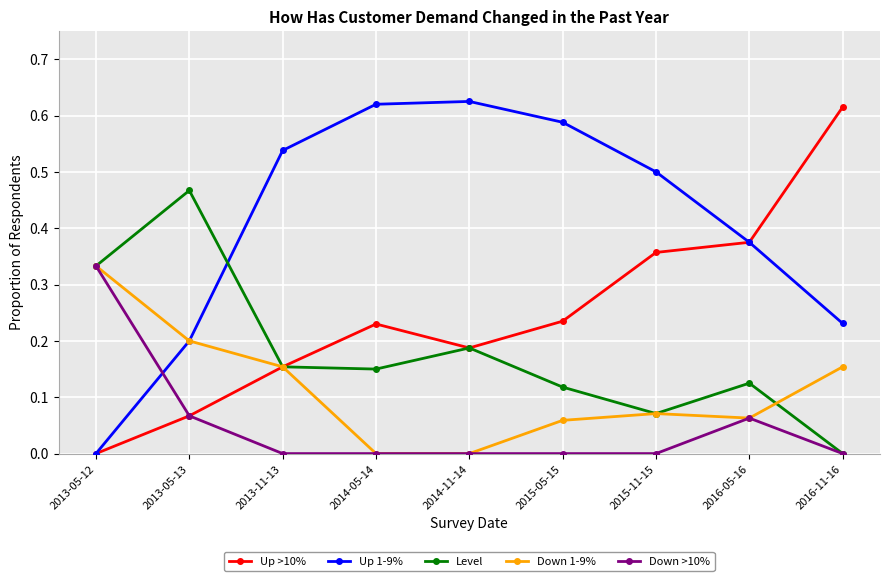

Which series ends up on top after the final intersection of Level and Up 1-9%?

Up 1-9%